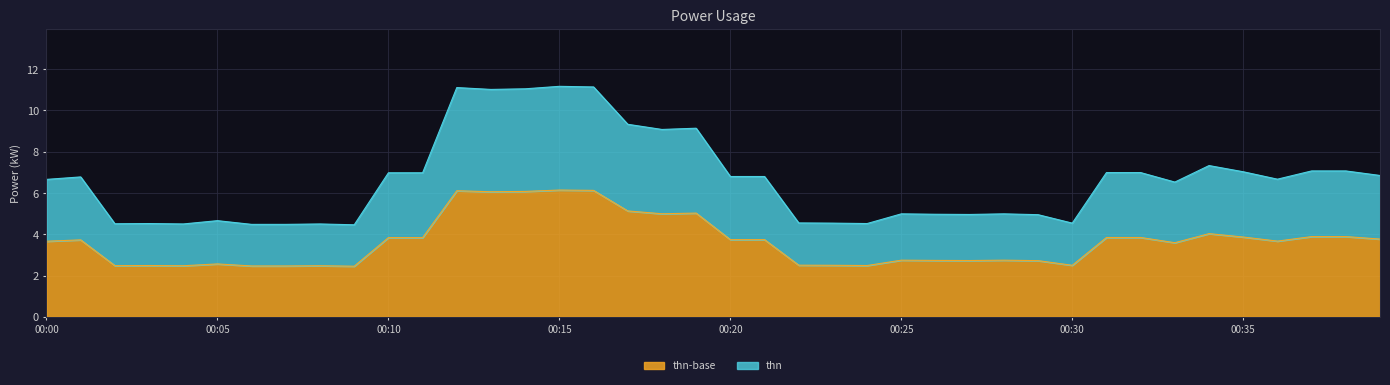

The value at 14:00 is 1.3. True or false?

False